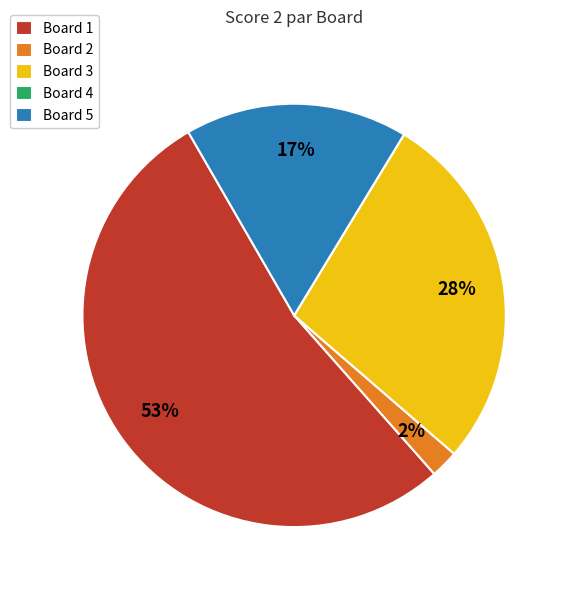

Which slice is the largest?

Board 1